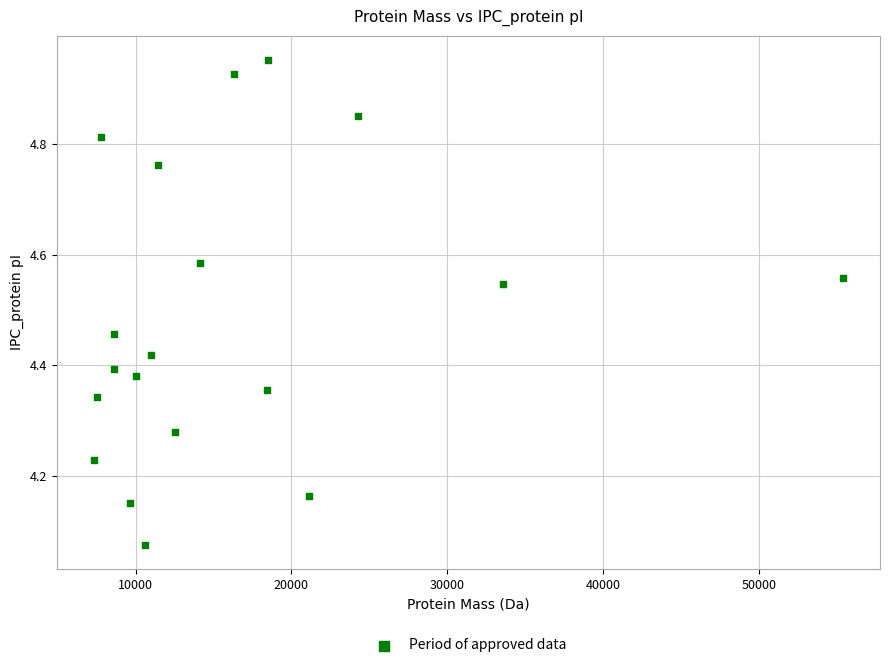

What is the range of X values (max minus min)?

48041.5